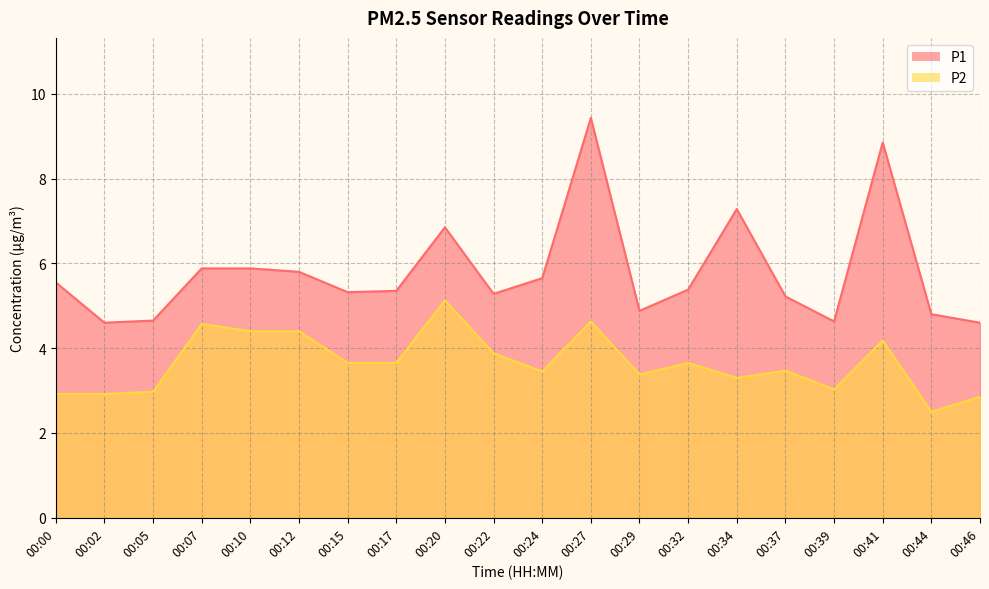

Between 00:24 and 00:12, which is larger?

00:12